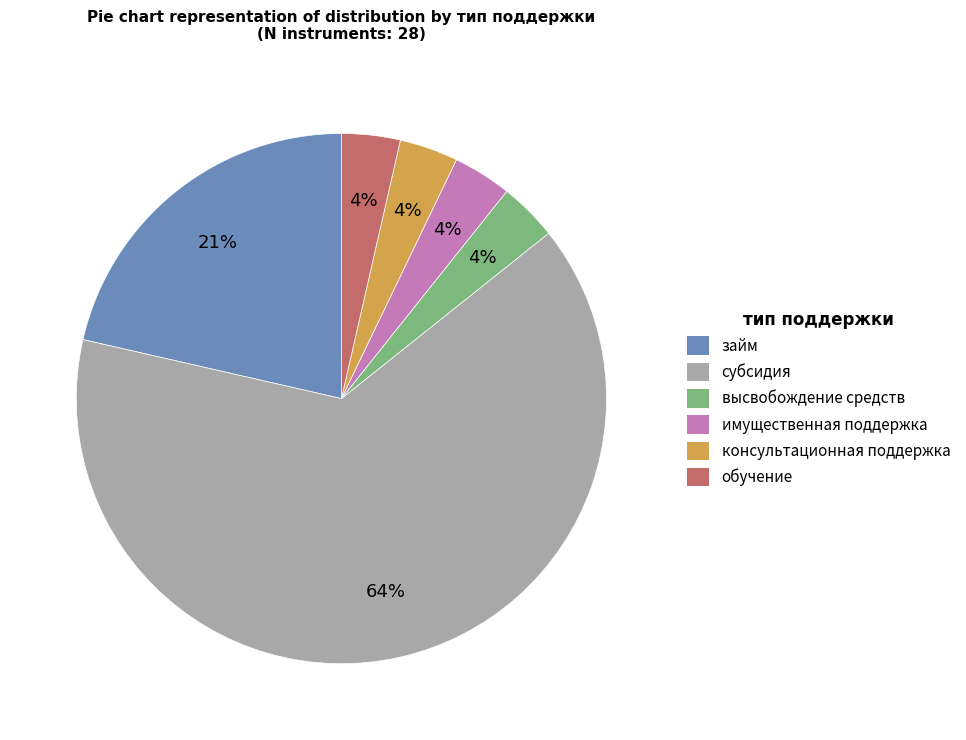

To the nearest percent, what is the average slice percentage?

17%